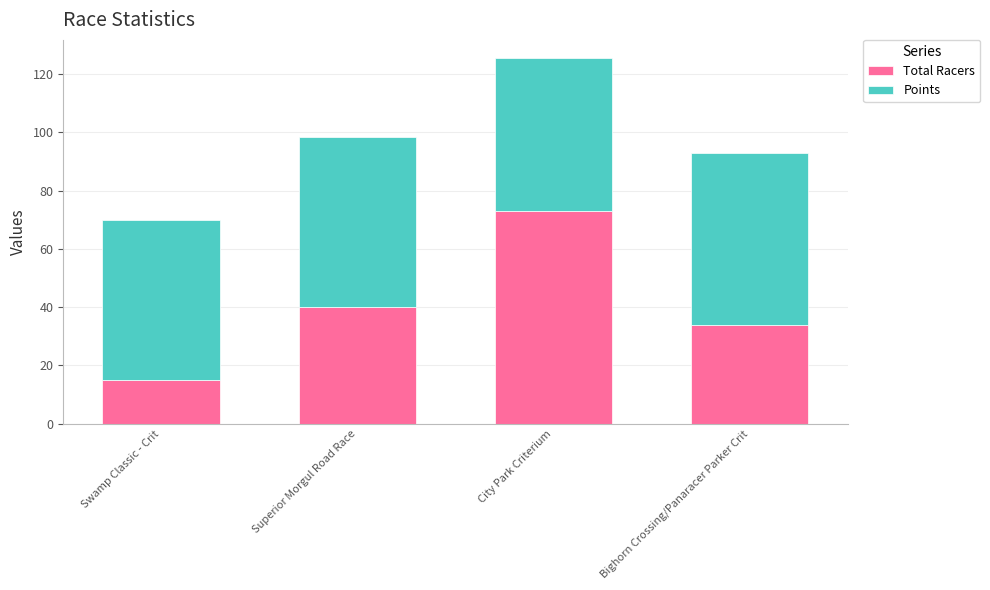

The Total Racers series shows 24.0 at Swamp Classic - Crit. True or false?

False